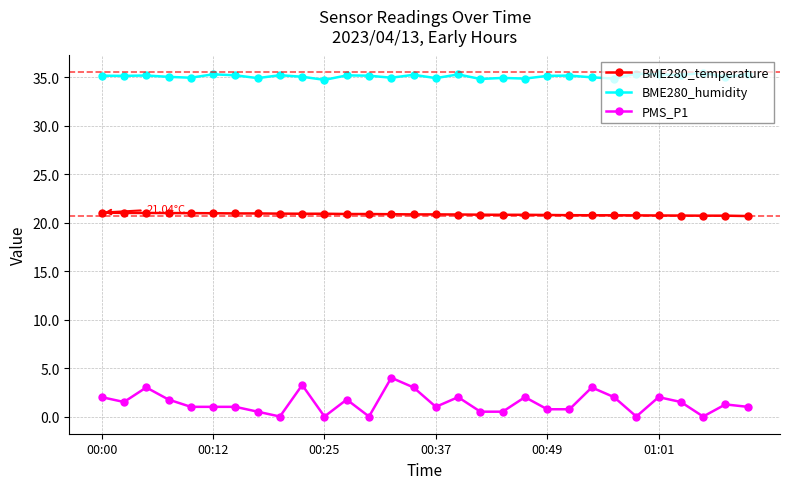

Rank the series by their average value, from lowest to highest.

PMS_P1, BME280_temperature, BME280_humidity